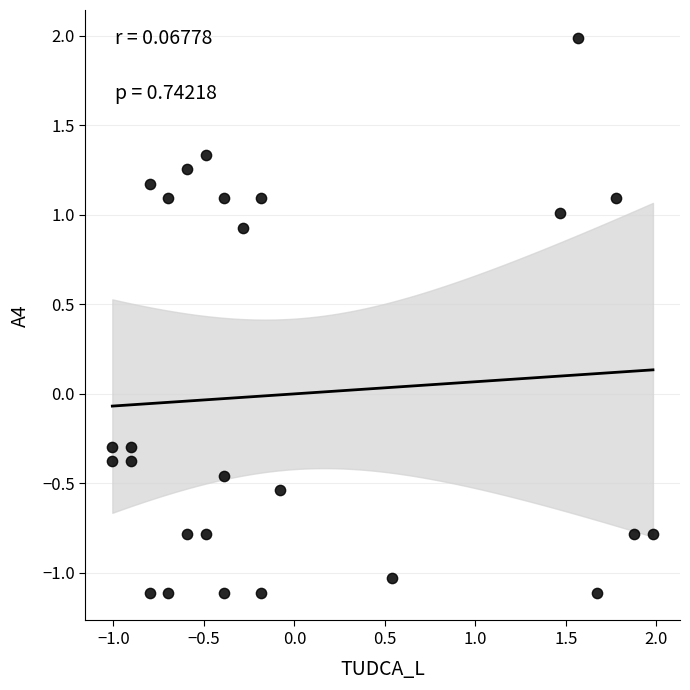

What is the range of X values (max minus min)?

3.0